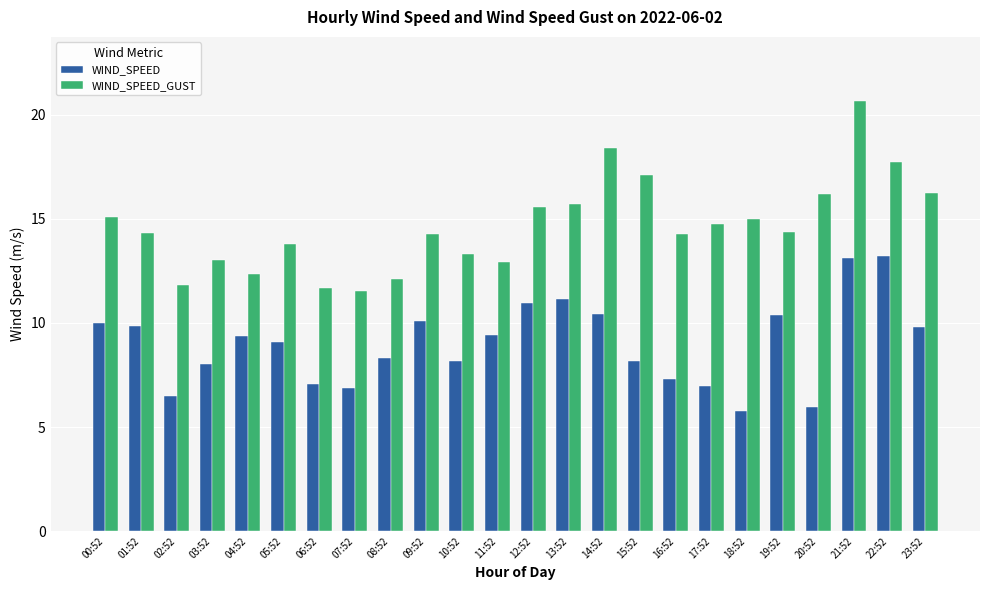

How many groups of bars are there?

24